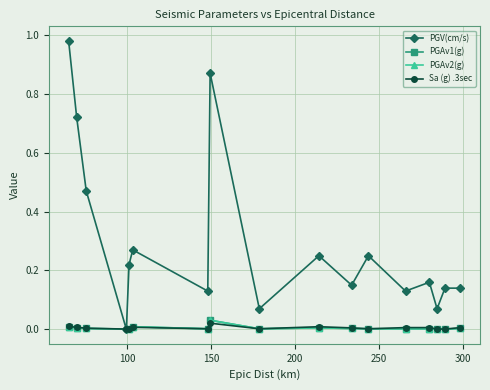

What position from the right is 280.2?

4